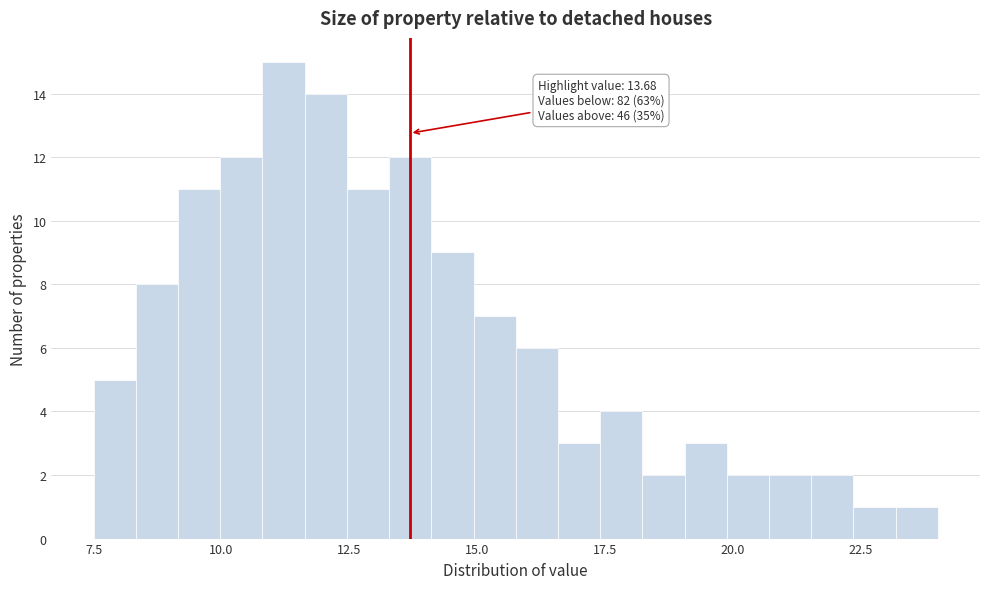

Read against the x-axis, roughly where is the centre of the tallest bar?

11.0